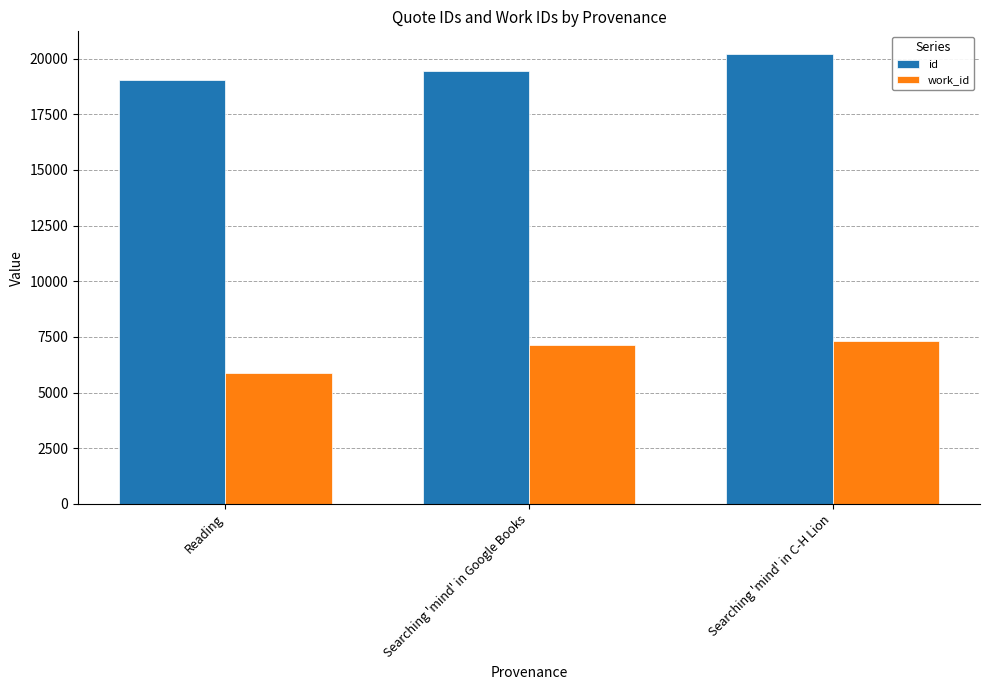

Which series has the largest total across all categories?

id